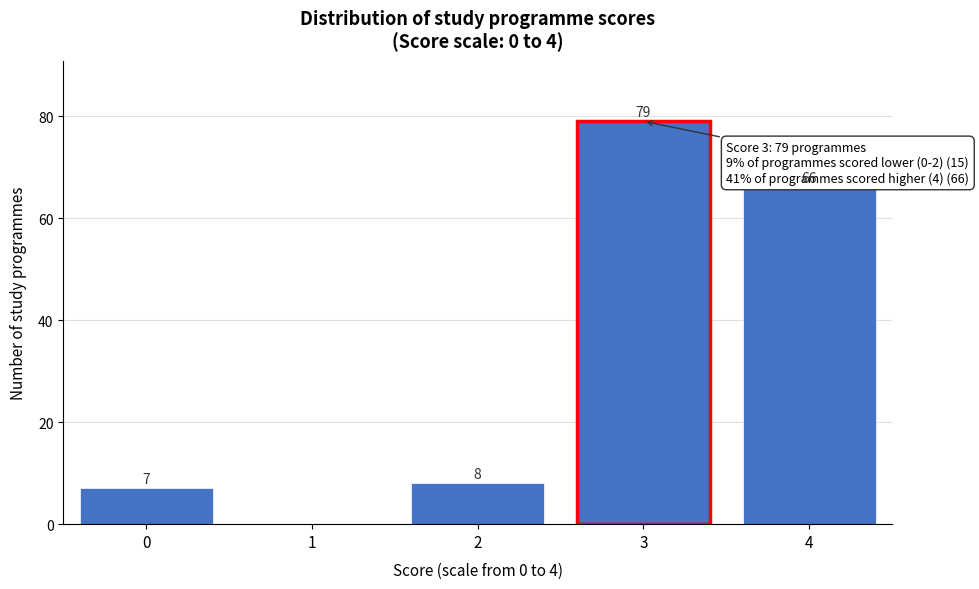

Reading left to right, what are all the values shown in this chart?

0=7	1=0	2=8	3=79	4=66